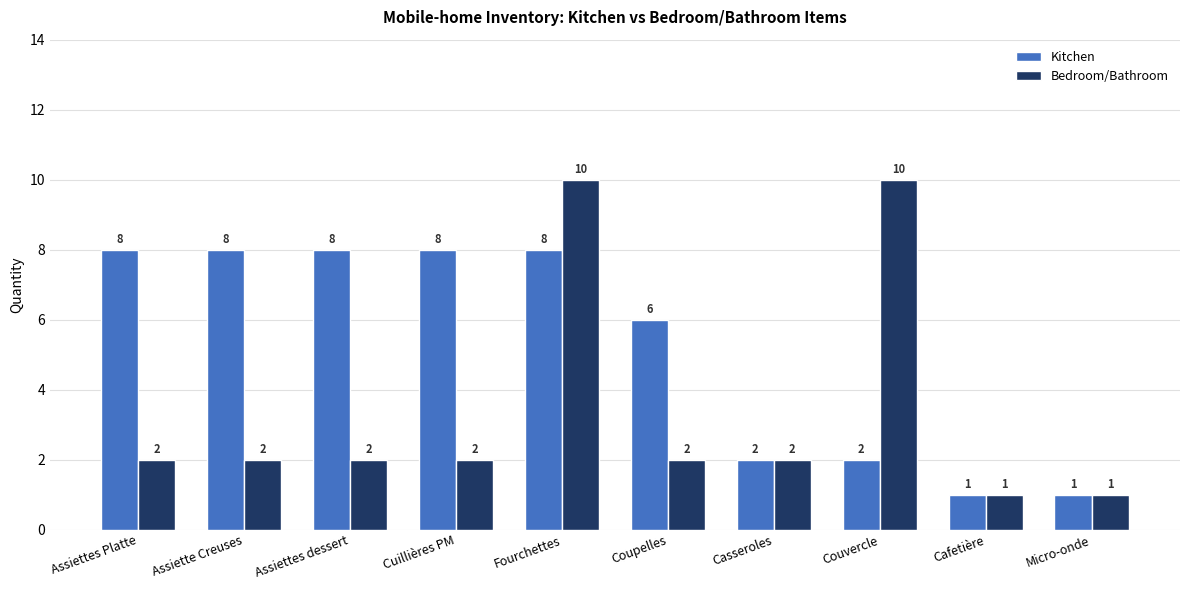

Which series changed the most between Assiette Creuses and Couvercle?

Bedroom/Bathroom